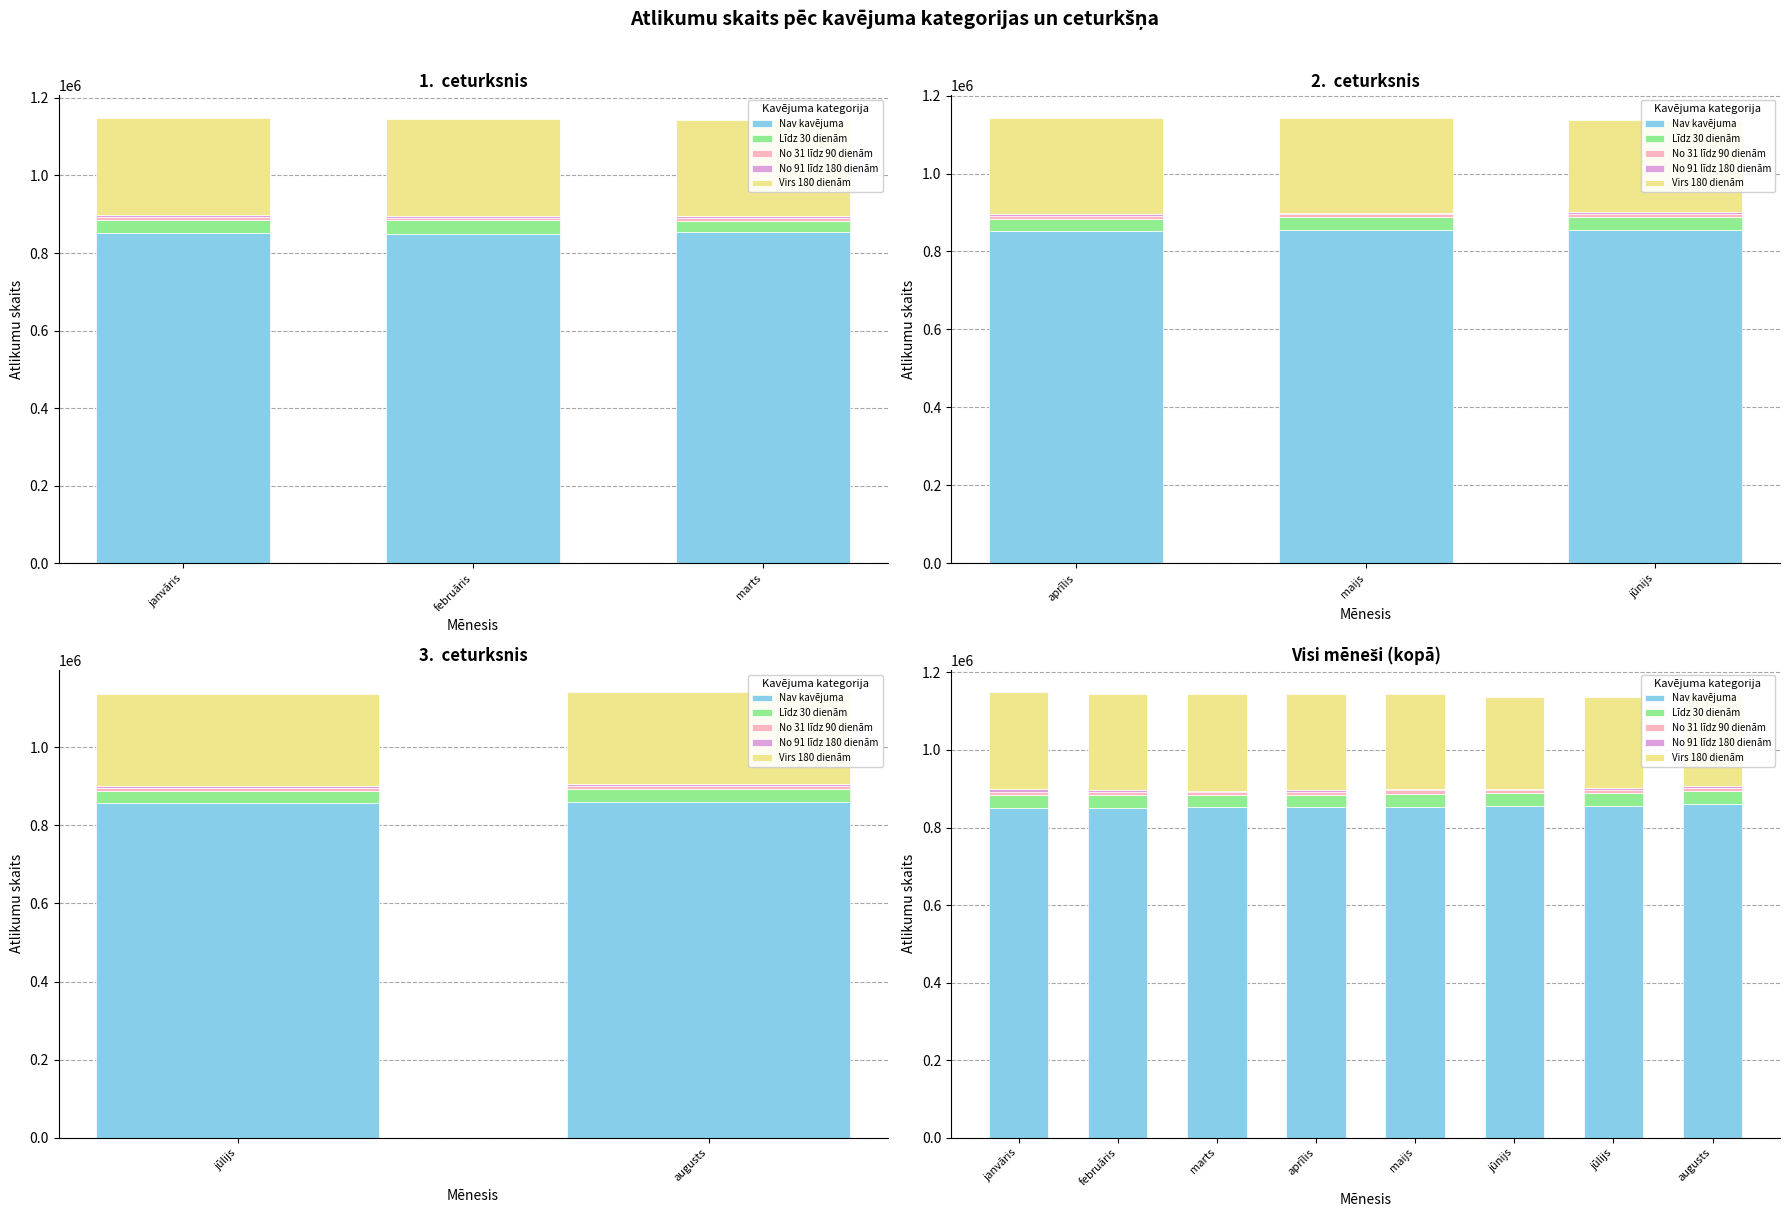

Read the Virs 180 dienām value at janvāris, to the nearest 100.

250900